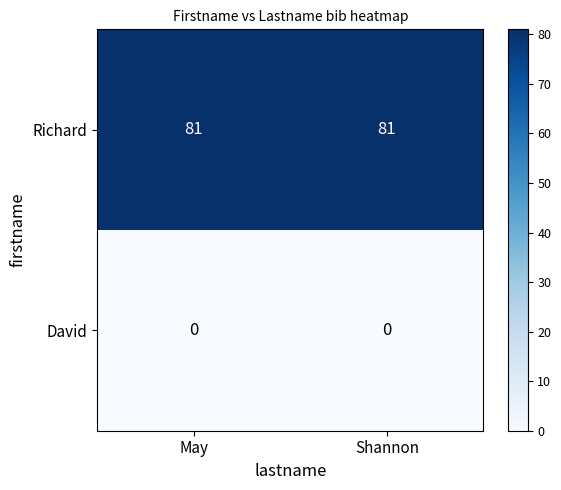

Which series has the largest total across all categories?

Richard